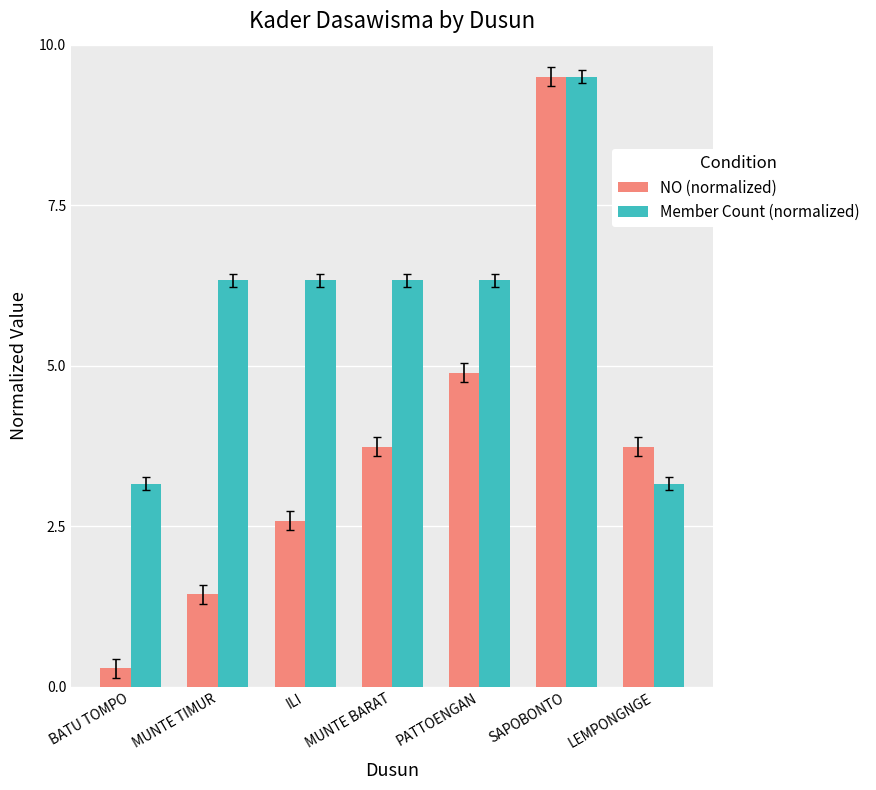

Which series has the largest range (max minus min)?

NO (normalized)